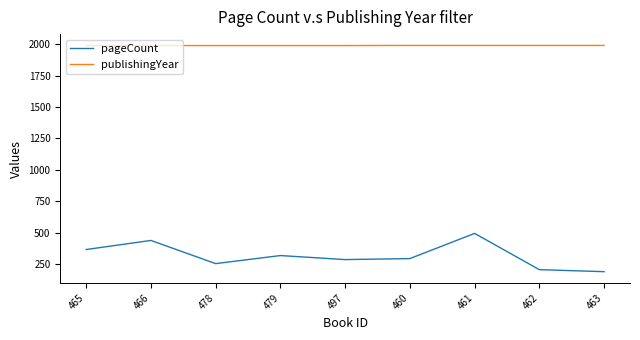

Is the value of pageCount at 462 greater than the value of publishingYear at 466?

No